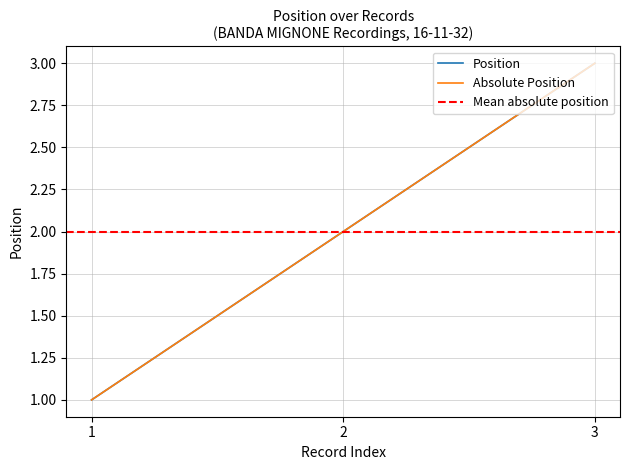

Is this an area chart (filled region under the line)?

No